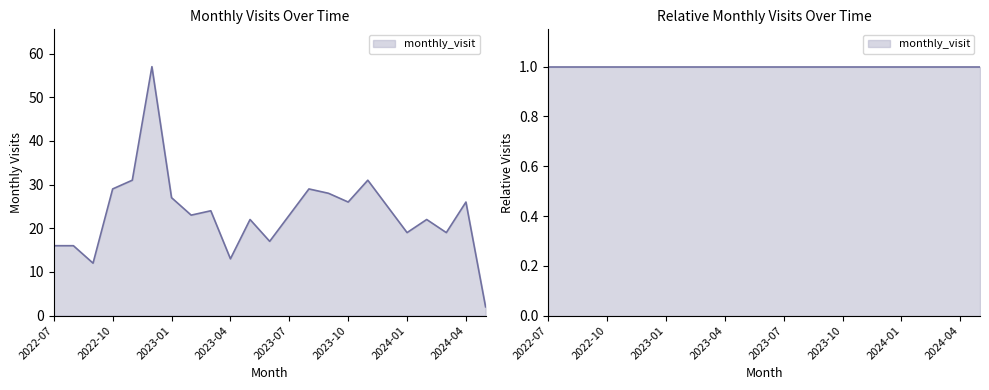

Between 2023-02 and 2023-07, which is larger?

2023-02